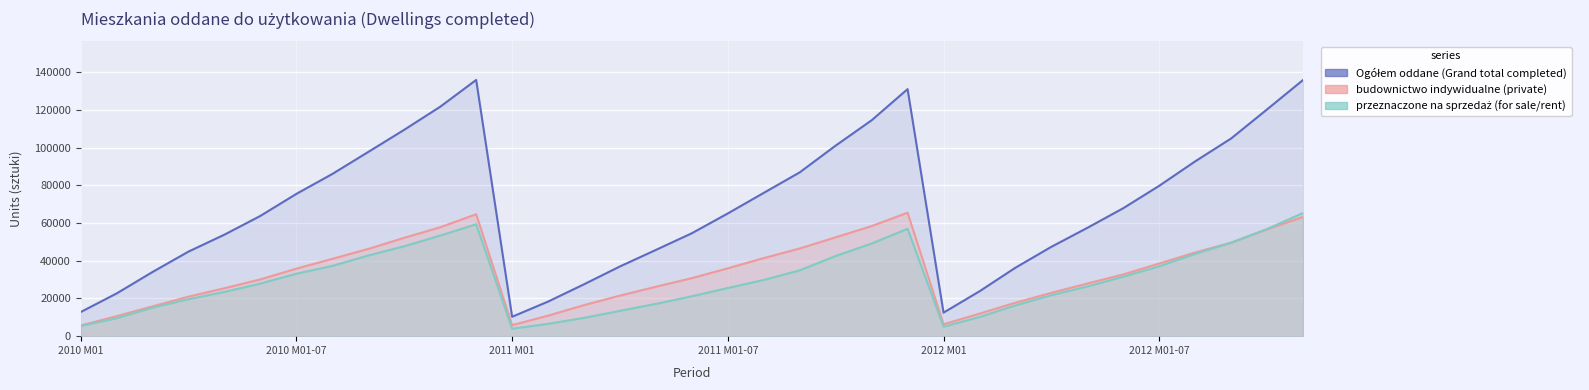

The Ogółem oddane (Grand total completed) series shows 65064 at 2011 M01-07. True or false?

True